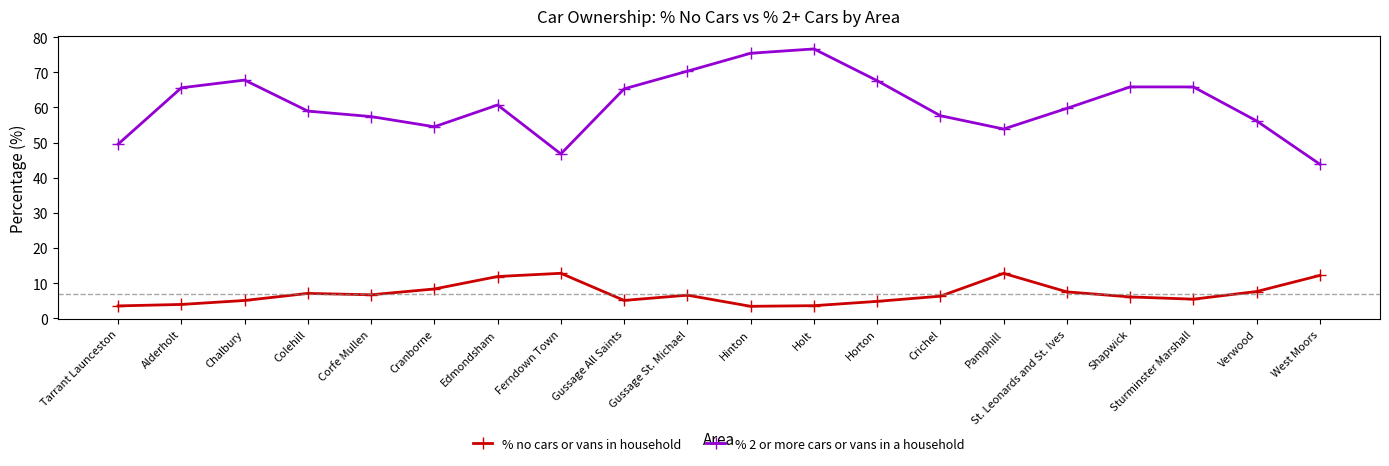

The value of % 2 or more cars or vans in a household at Crichel is 90.5. True or false?

False